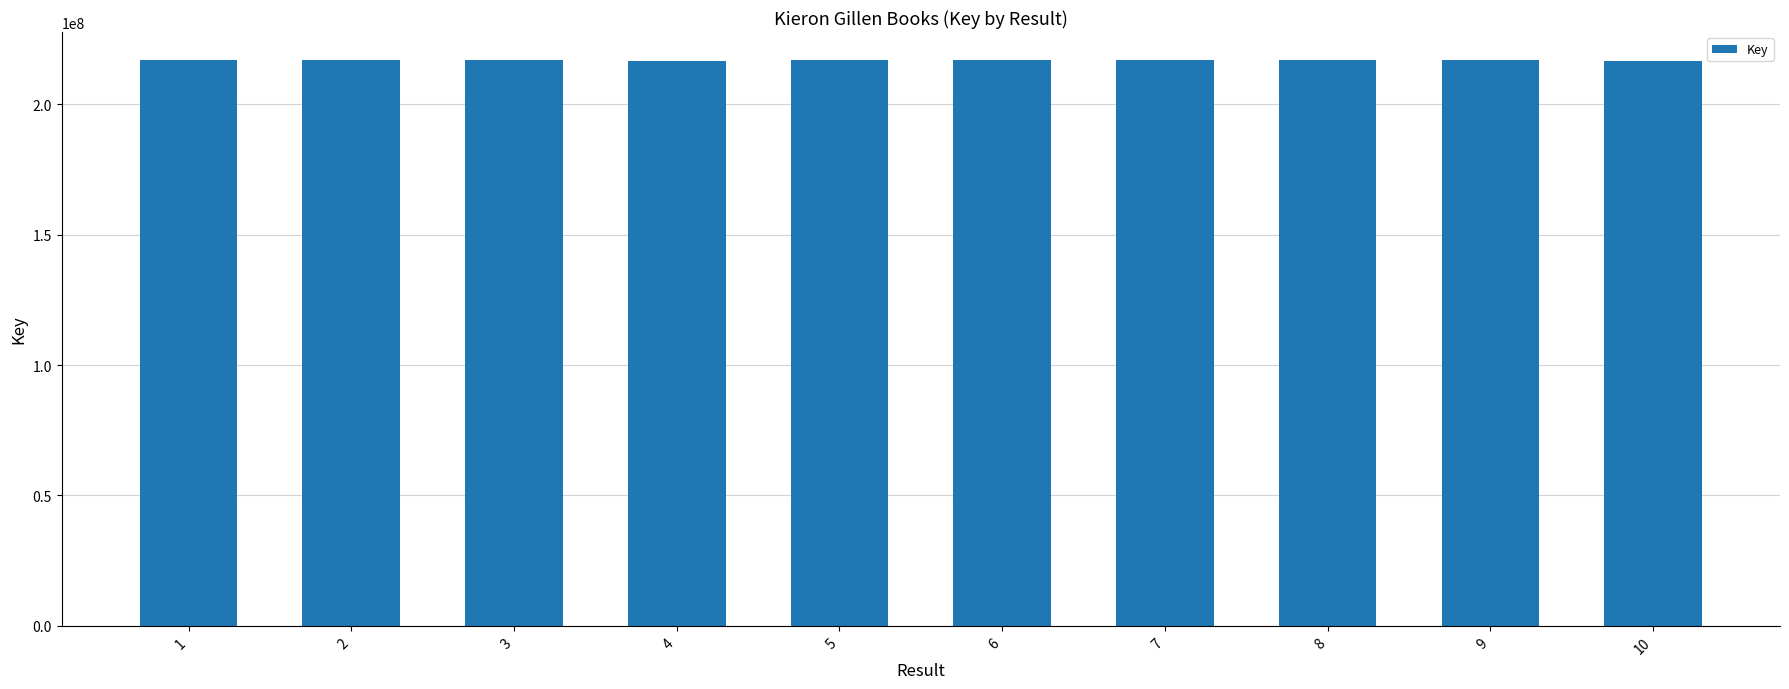

What is the change in value from 5 to 10?

-108265